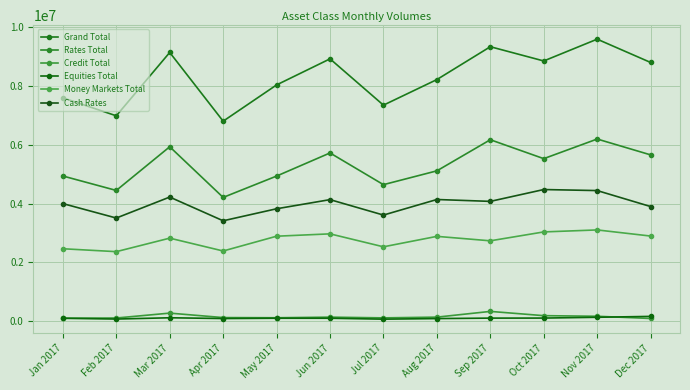

How many data points does each series have?

12